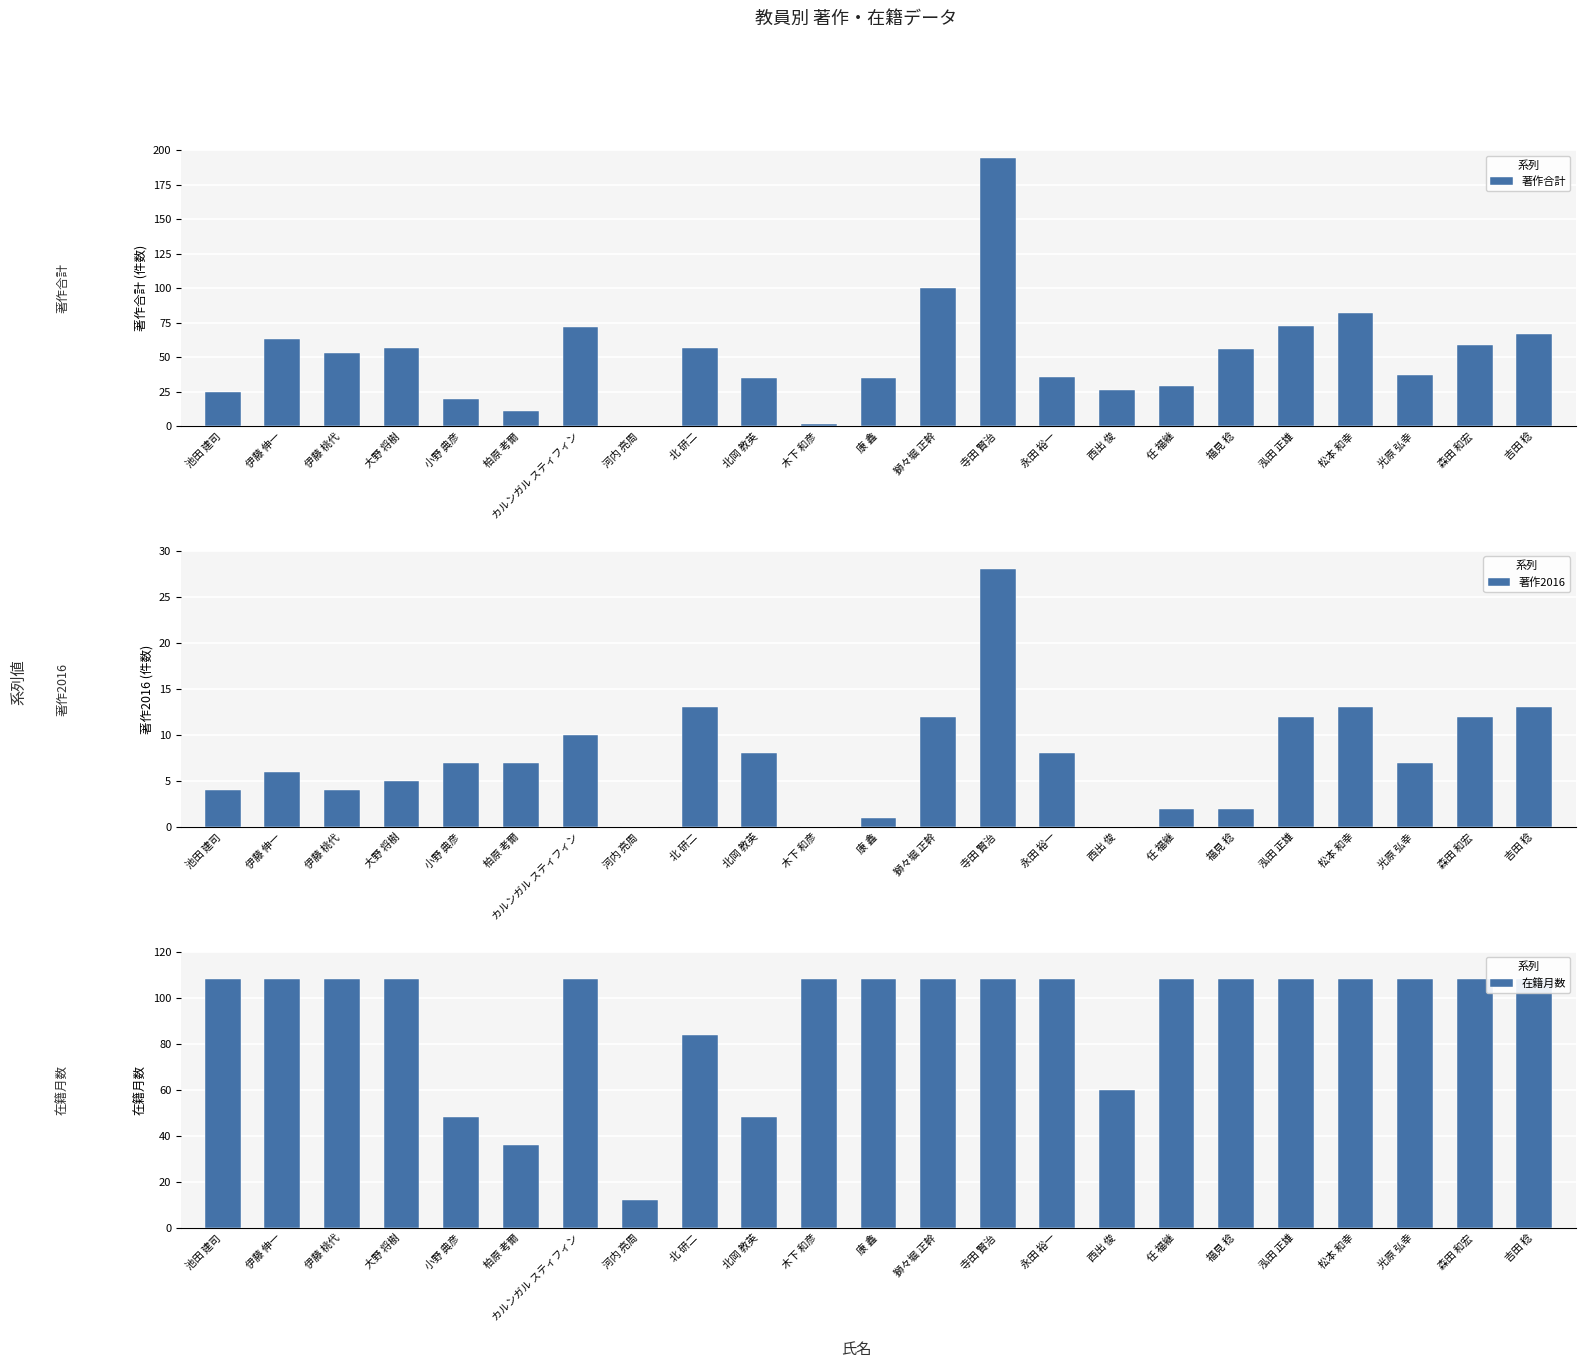

The 著作2016 series shows 10 at カルンガル スティフィン. True or false?

True